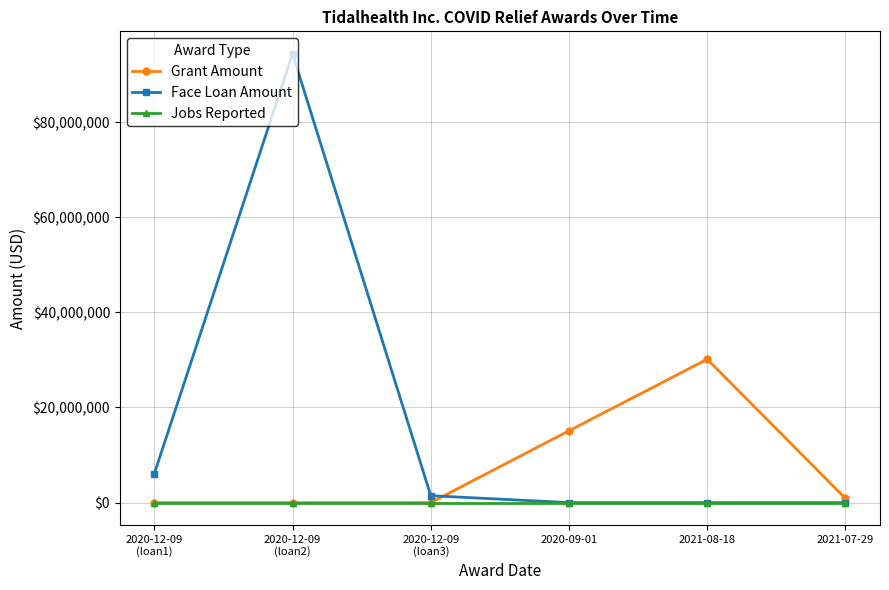

What is the difference between the maximum and minimum values in the Face Loan Amount series?

94374184